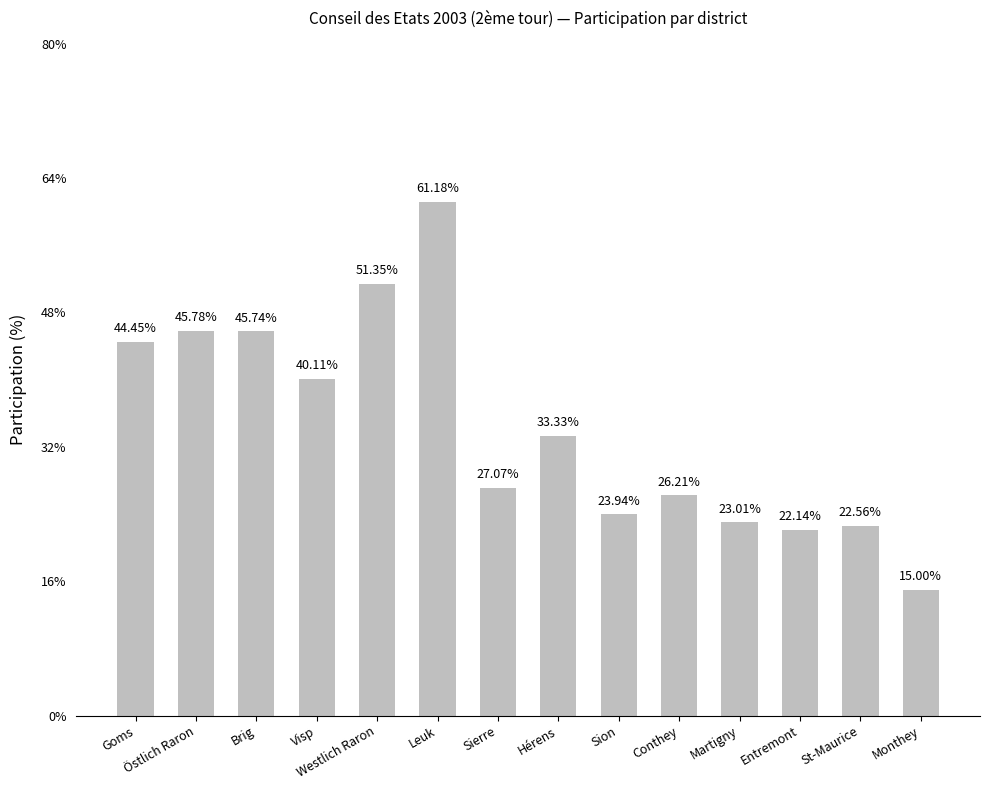

How many values are below 33?

7